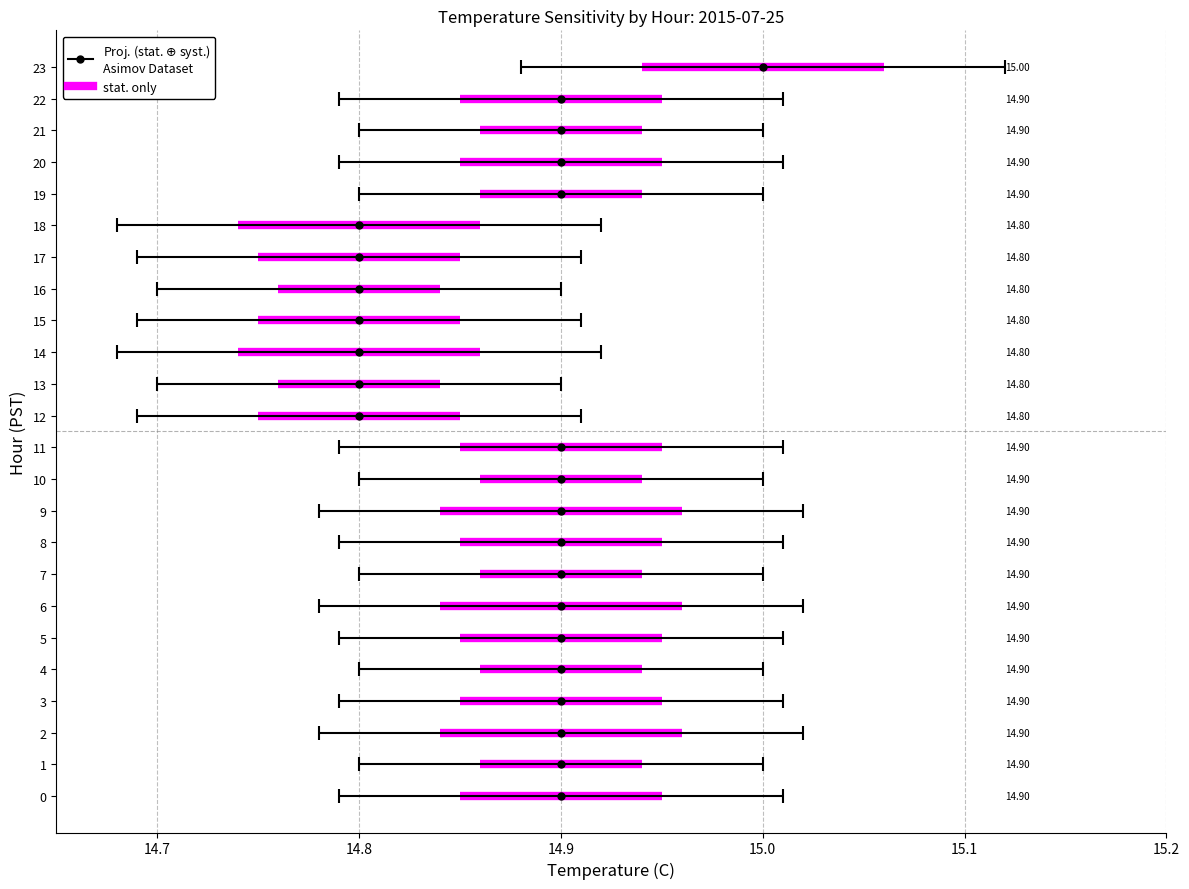

What is the difference between the maximum and minimum values in the Mean Temperature (C) series?

0.2